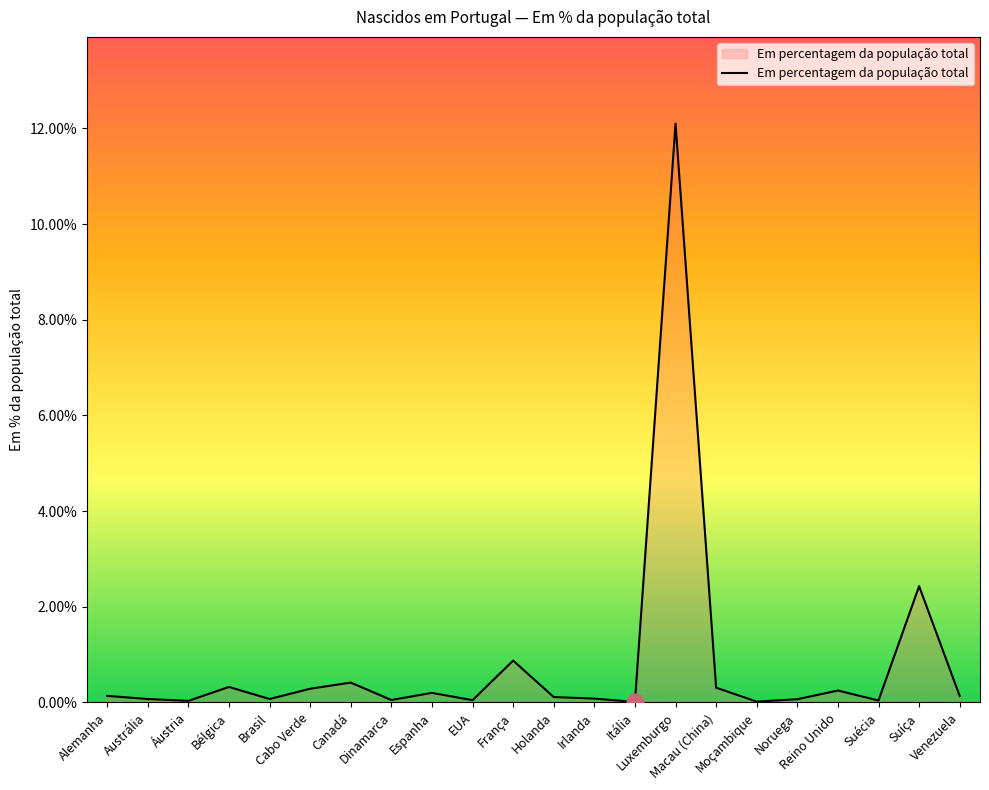

What is the maximum value shown in the chart?

12.1